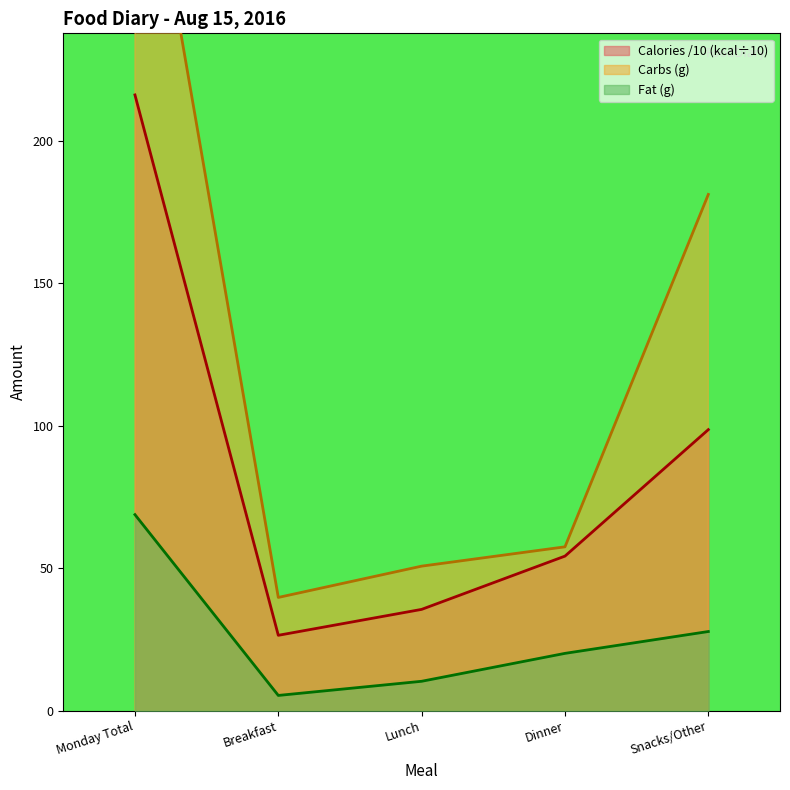

True or false: Carbs (g) has more than 0 interior local peaks.

False